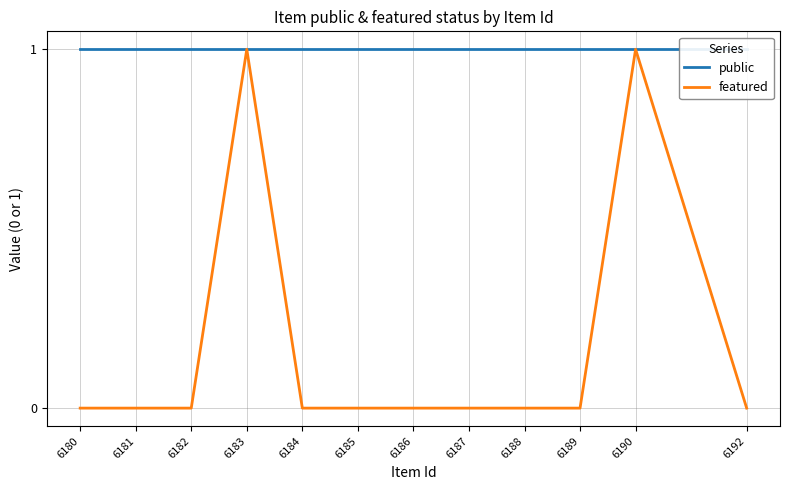

Which series has the largest total across all categories?

public